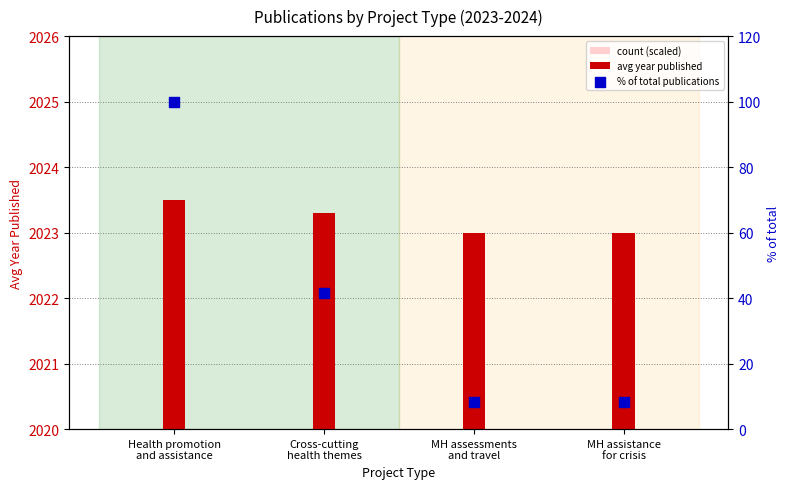

Which series has the widest spread of Y values?

count (scaled)